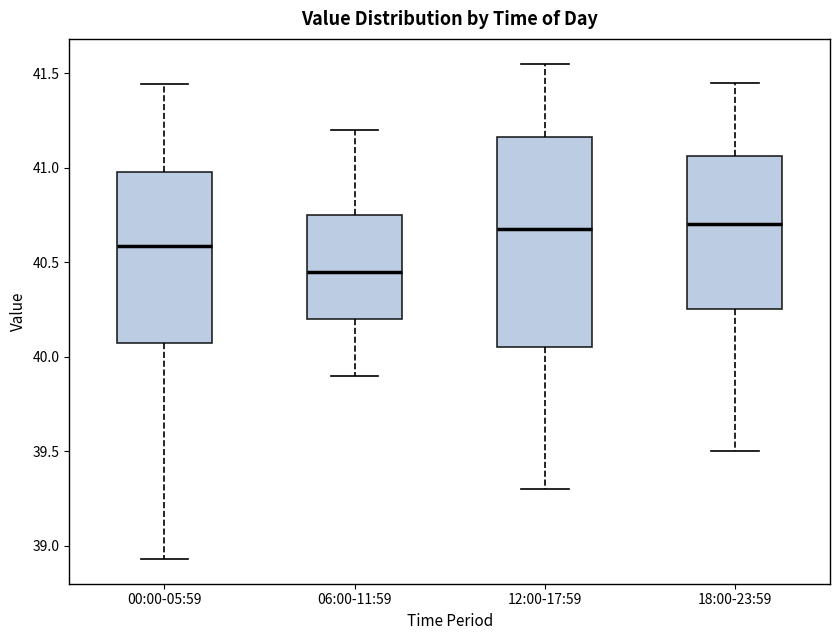

Reading left to right, read every box against the y-axis: the position of its median line, the range the box covers, and the ends of its whiskers. The values are not printed on the chart, so give them approximately, as read against the axis.

00:00-05:59: median 40.60, box 40.05 to 41.00, whiskers 38.95 to 41.45
06:00-11:59: median 40.45, box 40.20 to 40.75, whiskers 39.90 to 41.20
12:00-17:59: median 40.70, box 40.05 to 41.15, whiskers 39.30 to 41.55
18:00-23:59: median 40.70, box 40.25 to 41.05, whiskers 39.50 to 41.45